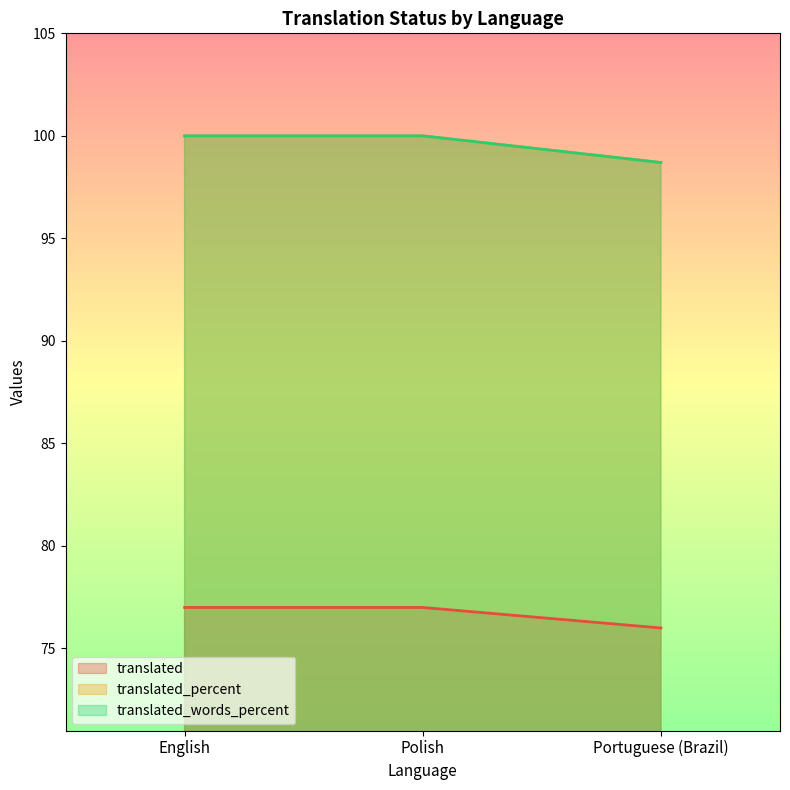

What is the label of the 1st point from the right?

Portuguese (Brazil)